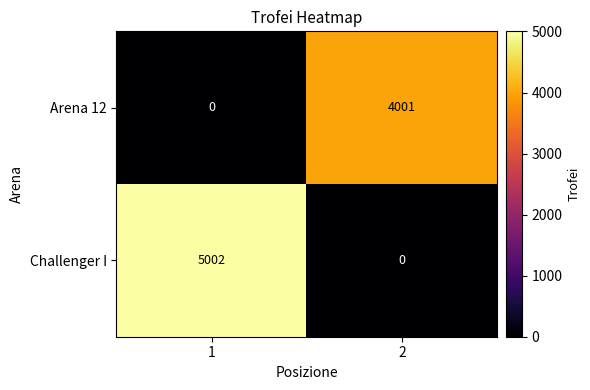

What is the average value of the Challenger I series?

2501